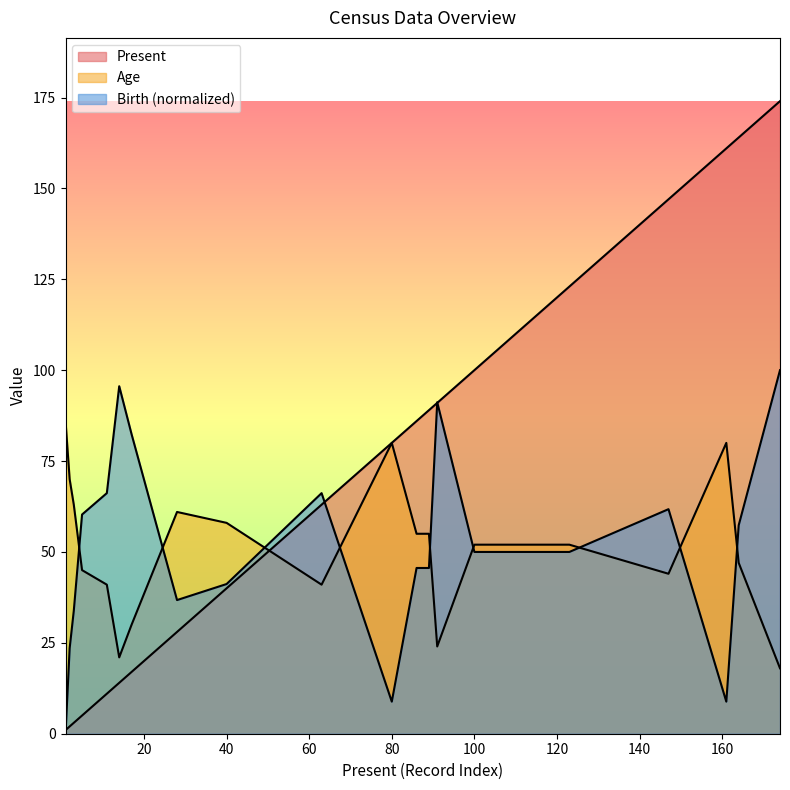

What is the value of the Present point at the 12th from the left?

86.0